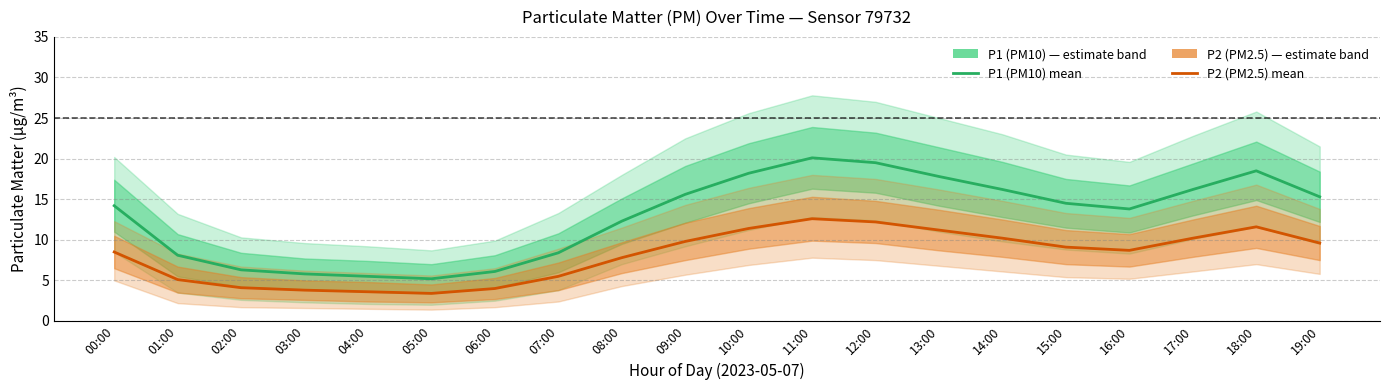

What position from the right is 16:00?

4